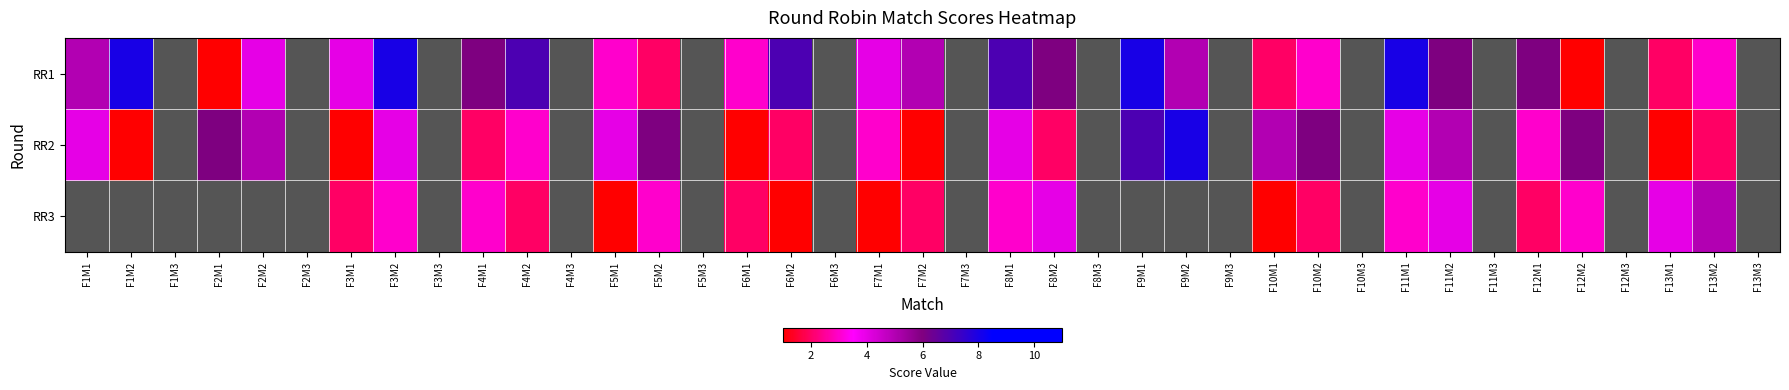

Reading right to left, what are all the values shown in this chart?

RR1: F13M3=0	F13M2=3	F13M1=2	F12M3=0	F12M2=1	F12M1=6	F11M3=0	F11M2=6	F11M1=8	F10M3=0	F10M2=3	F10M1=2	F9M3=0	F9M2=5	F9M1=8	F8M3=0	F8M2=6	F8M1=7	F7M3=0	F7M2=5	F7M1=4	F6M3=0	F6M2=7	F6M1=3	F5M3=0	F5M2=2	F5M1=3	F4M3=0	F4M2=7	F4M1=6	F3M3=0	F3M2=8	F3M1=4	F2M3=0	F2M2=4	F2M1=1	F1M3=0	F1M2=8	F1M1=5
RR2: F13M3=0	F13M2=2	F13M1=1	F12M3=0	F12M2=6	F12M1=3	F11M3=0	F11M2=5	F11M1=4	F10M3=0	F10M2=6	F10M1=5	F9M3=0	F9M2=8	F9M1=7	F8M3=0	F8M2=2	F8M1=4	F7M3=0	F7M2=1	F7M1=3	F6M3=0	F6M2=2	F6M1=1	F5M3=0	F5M2=6	F5M1=4	F4M3=0	F4M2=3	F4M1=2	F3M3=0	F3M2=4	F3M1=1	F2M3=0	F2M2=5	F2M1=6	F1M3=0	F1M2=1	F1M1=4
RR3: F13M3=0	F13M2=5	F13M1=4	F12M3=0	F12M2=3	F12M1=2	F11M3=0	F11M2=4	F11M1=3	F10M3=0	F10M2=2	F10M1=1	F9M3=0	F9M2=0	F9M1=0	F8M3=0	F8M2=4	F8M1=3	F7M3=0	F7M2=2	F7M1=1	F6M3=0	F6M2=1	F6M1=2	F5M3=0	F5M2=3	F5M1=1	F4M3=0	F4M2=2	F4M1=3	F3M3=0	F3M2=3	F3M1=2	F2M3=0	F2M2=0	F2M1=0	F1M3=0	F1M2=0	F1M1=0